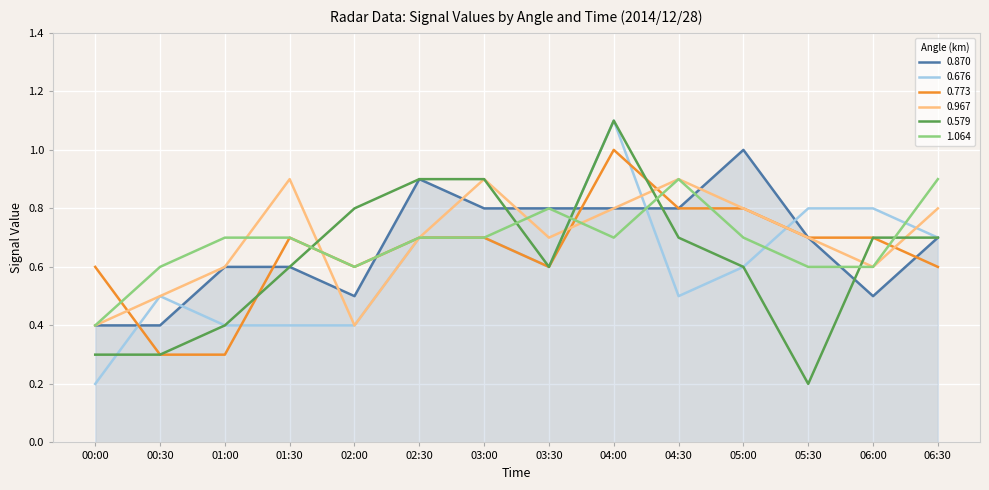

Reading left to right, extract all data points from this chart.

0.870: 00:00=0.4	00:30=0.4	01:00=0.6	01:30=0.6	02:00=0.5	02:30=0.9	03:00=0.8	03:30=0.8	04:00=0.8	04:30=0.8	05:00=1.0	05:30=0.7	06:00=0.5	06:30=0.7
0.676: 00:00=0.2	00:30=0.5	01:00=0.4	01:30=0.4	02:00=0.4	02:30=0.7	03:00=0.7	03:30=0.6	04:00=1.1	04:30=0.5	05:00=0.6	05:30=0.8	06:00=0.8	06:30=0.7
0.773: 00:00=0.6	00:30=0.3	01:00=0.3	01:30=0.7	02:00=0.6	02:30=0.7	03:00=0.7	03:30=0.6	04:00=1.0	04:30=0.8	05:00=0.8	05:30=0.7	06:00=0.7	06:30=0.6
0.967: 00:00=0.4	00:30=0.5	01:00=0.6	01:30=0.9	02:00=0.4	02:30=0.7	03:00=0.9	03:30=0.7	04:00=0.8	04:30=0.9	05:00=0.8	05:30=0.7	06:00=0.6	06:30=0.8
0.579: 00:00=0.3	00:30=0.3	01:00=0.4	01:30=0.6	02:00=0.8	02:30=0.9	03:00=0.9	03:30=0.6	04:00=1.1	04:30=0.7	05:00=0.6	05:30=0.2	06:00=0.7	06:30=0.7
1.064: 00:00=0.4	00:30=0.6	01:00=0.7	01:30=0.7	02:00=0.6	02:30=0.7	03:00=0.7	03:30=0.8	04:00=0.7	04:30=0.9	05:00=0.7	05:30=0.6	06:00=0.6	06:30=0.9